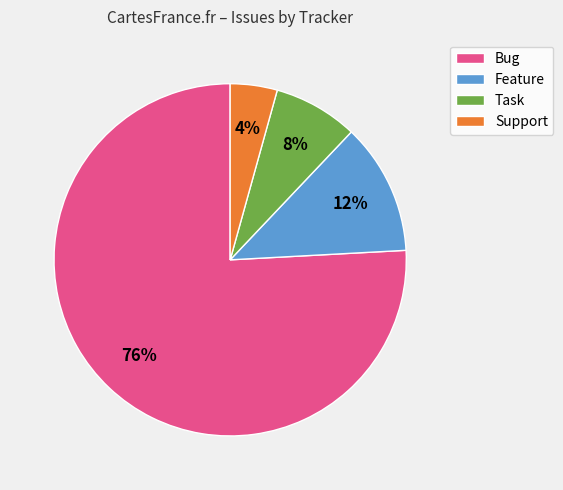

Is it true that Bug is 76% of the pie?

True